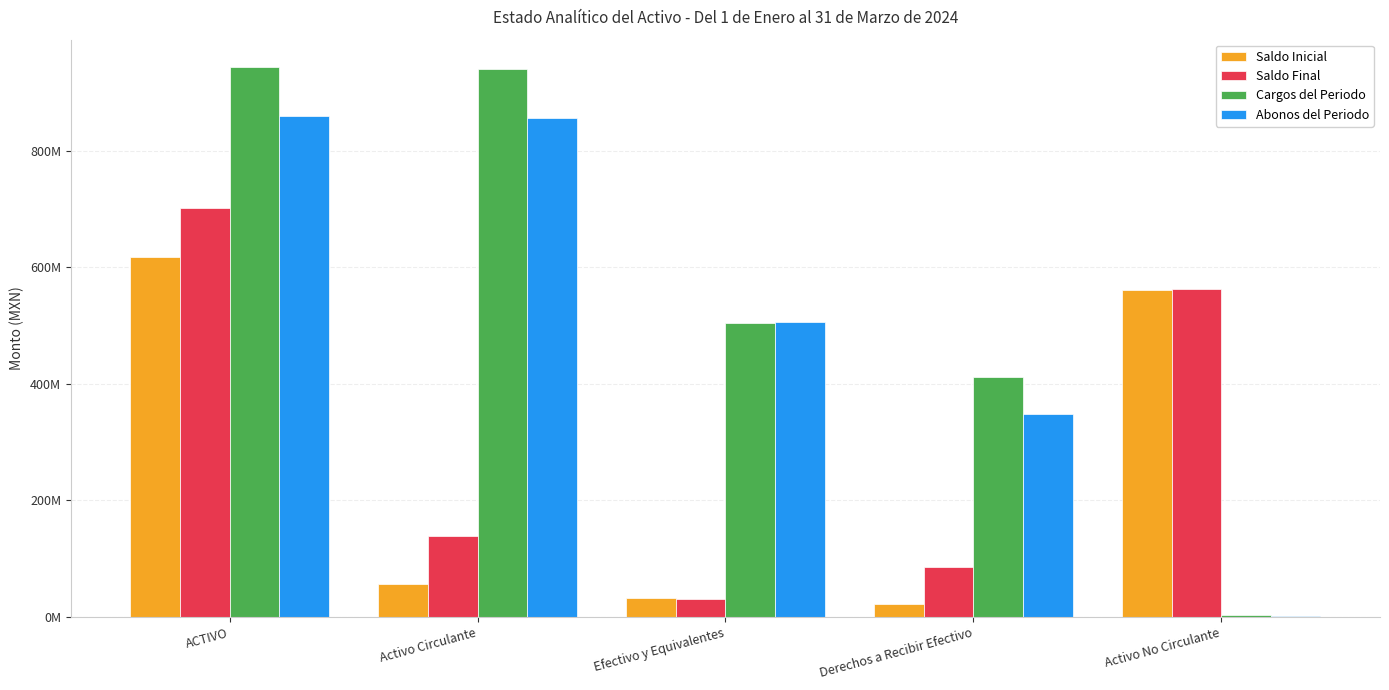

Which series has the widest spread of values?

Cargos del Periodo